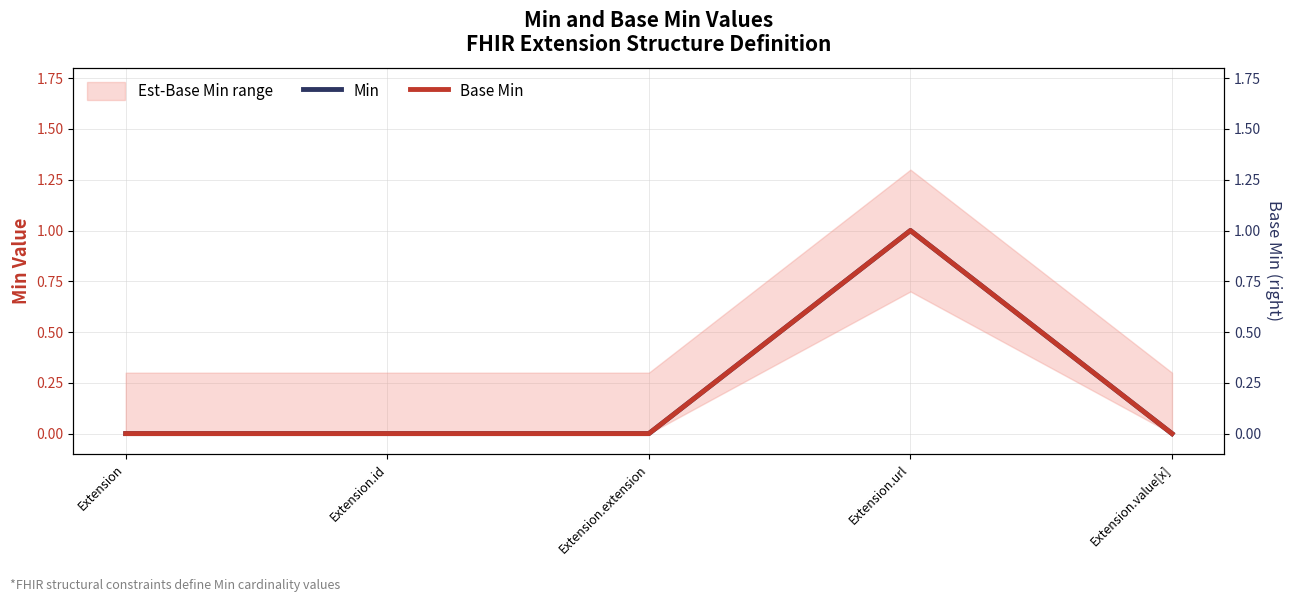

Where is Base Min nearest to the value 0?

Extension